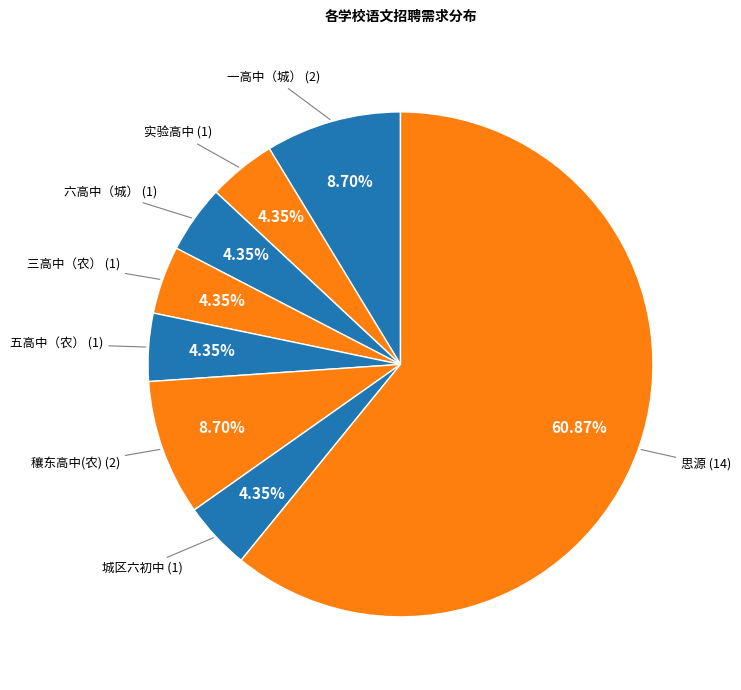

How many slices are in this pie chart?

8